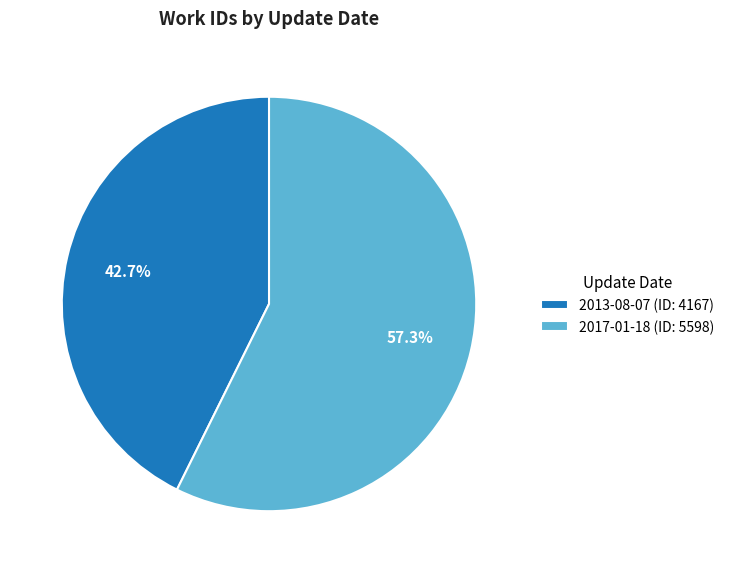

Is there a majority slice in this chart?

Yes